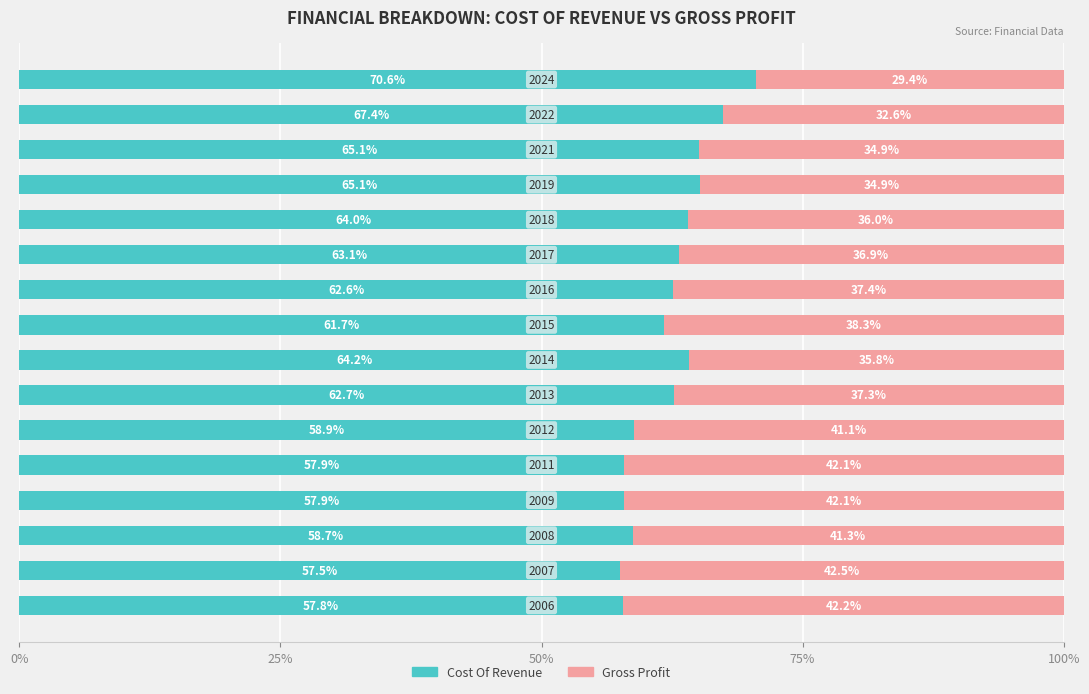

What is the sum of all Cost Of Revenue values?

995.2